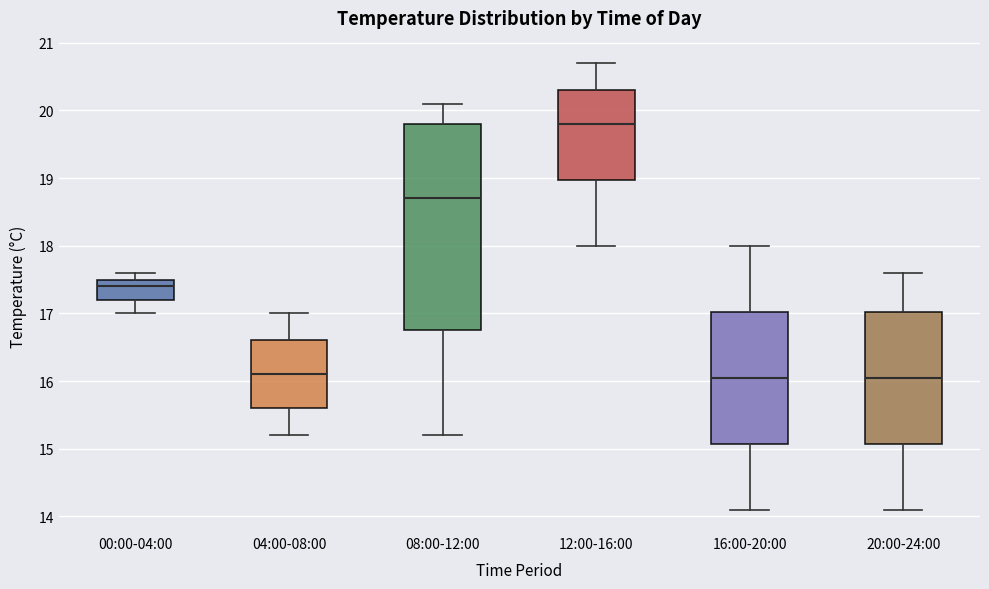

Where does the median line of the box for 16:00-20:00 sit on the y-axis? The values are not printed on the chart, so give them approximately, as read against the axis.

16.1